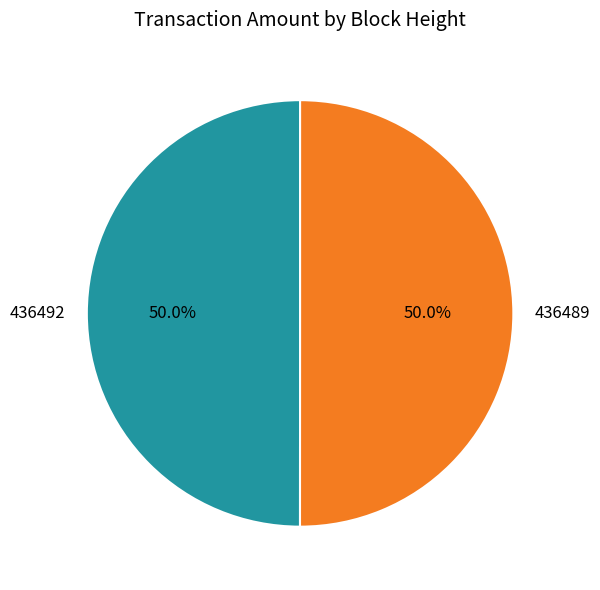

What is the ratio of the value at 436492 to the value at 436489?

1.0